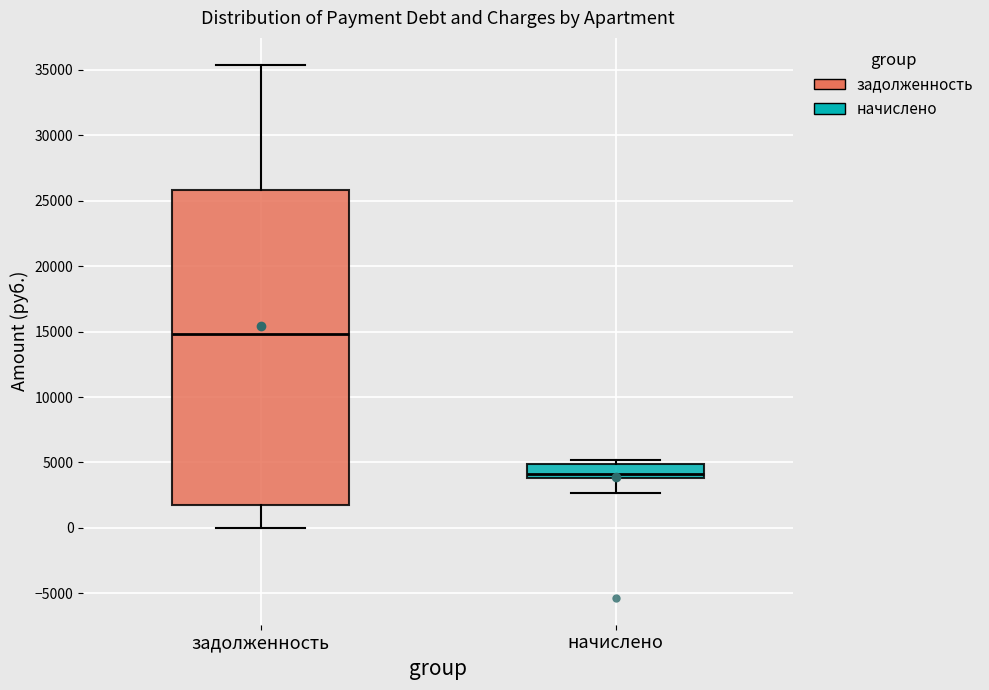

Which box's median line is the highest?

задолженность